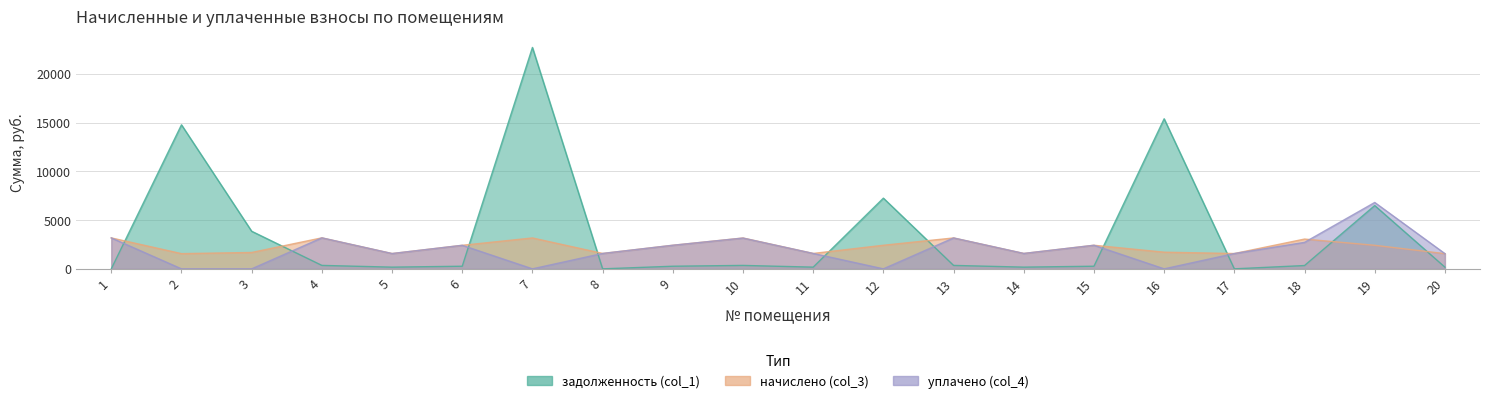

Which has a higher value, 4 or 2?

2